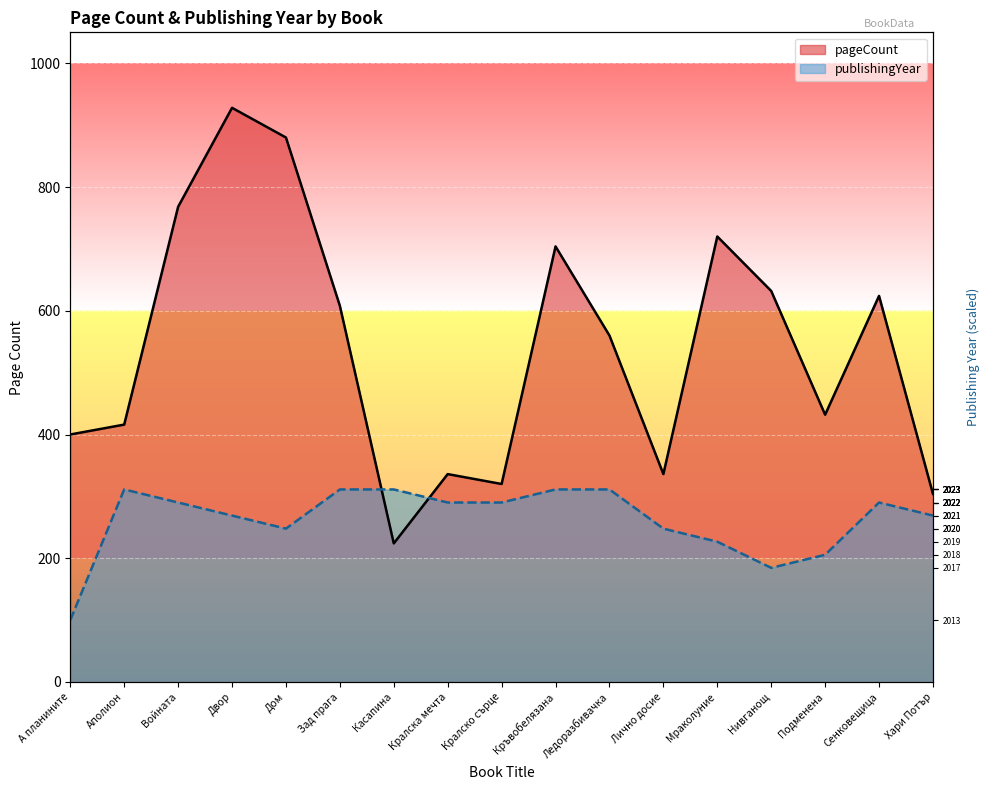

Rank the series by their maximum value, from lowest to highest.

publishingYear, pageCount